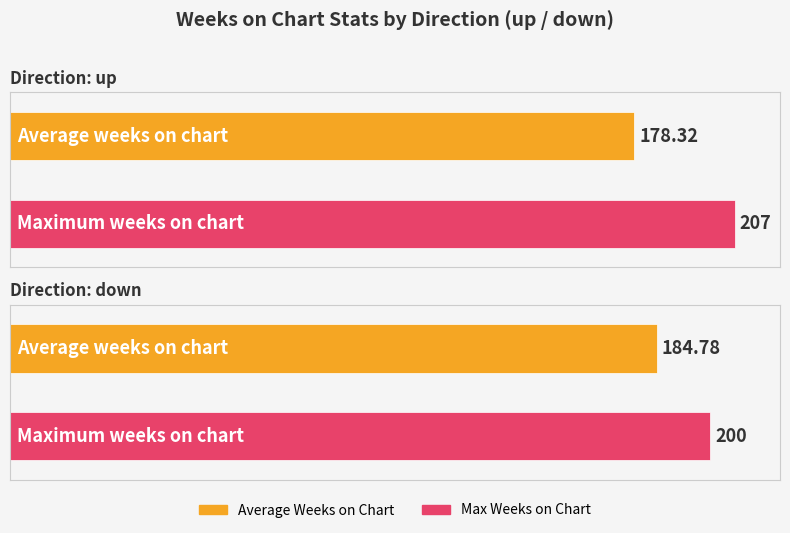

The Max Weeks on Chart series shows 309.3 at up. True or false?

False